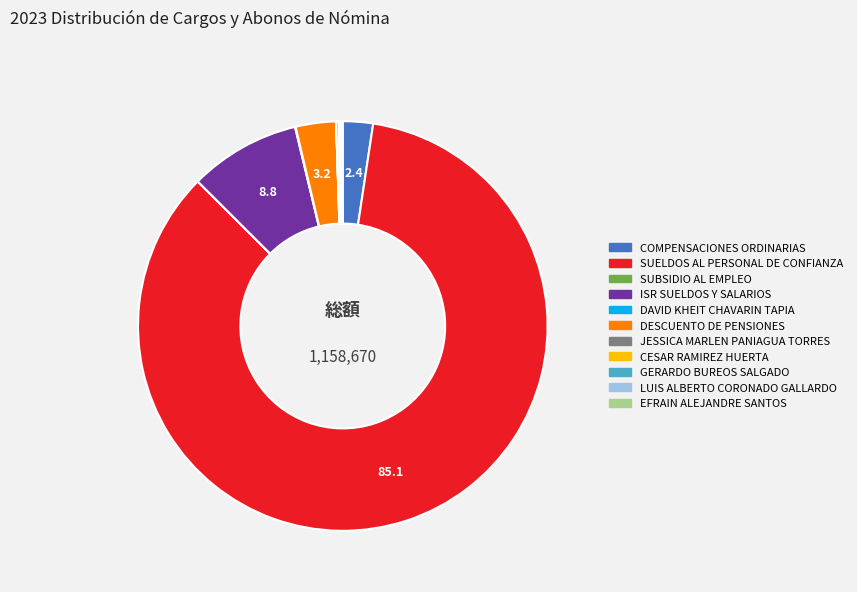

Is there a majority slice in this chart?

Yes